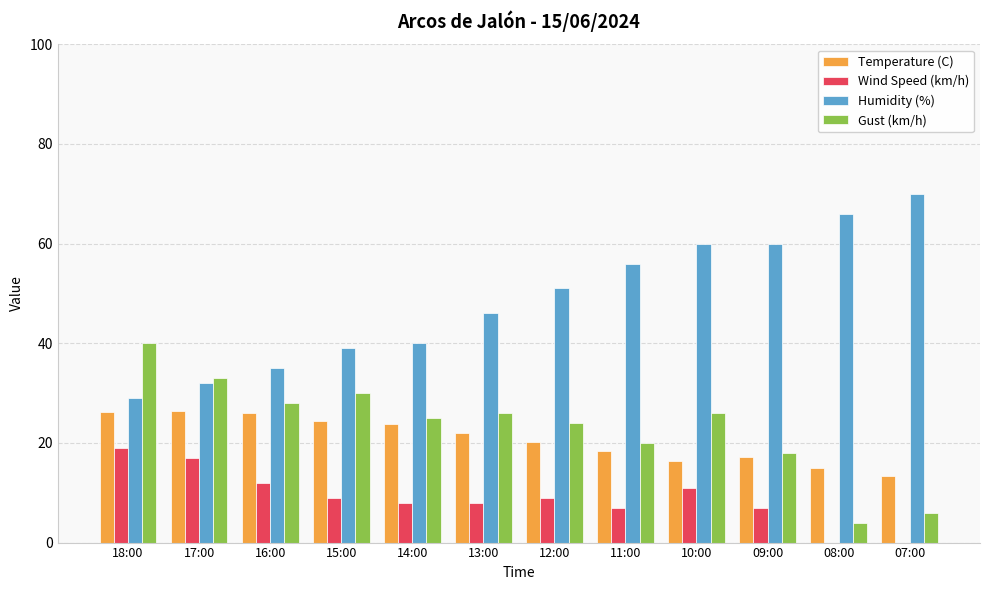

True or false: Wind Speed (km/h) has a value of 0.0 at 07:00.

True